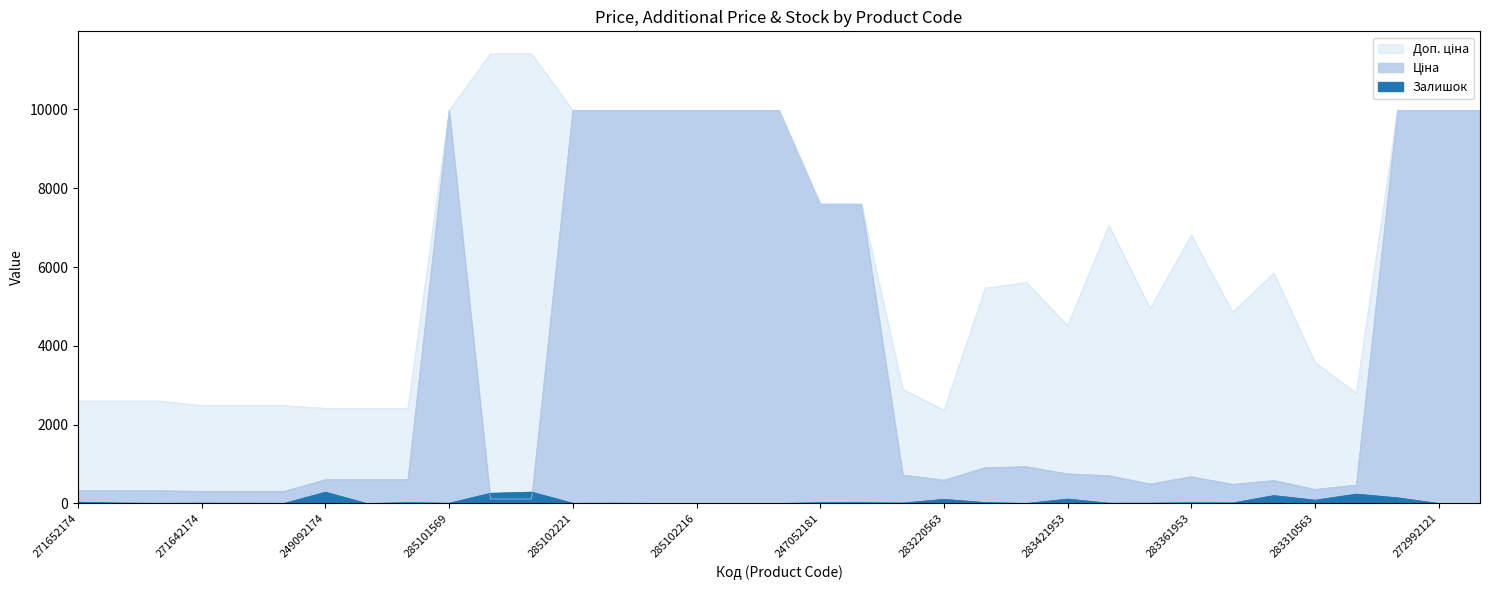

How many interior local peaks does the Залишок series have?

11